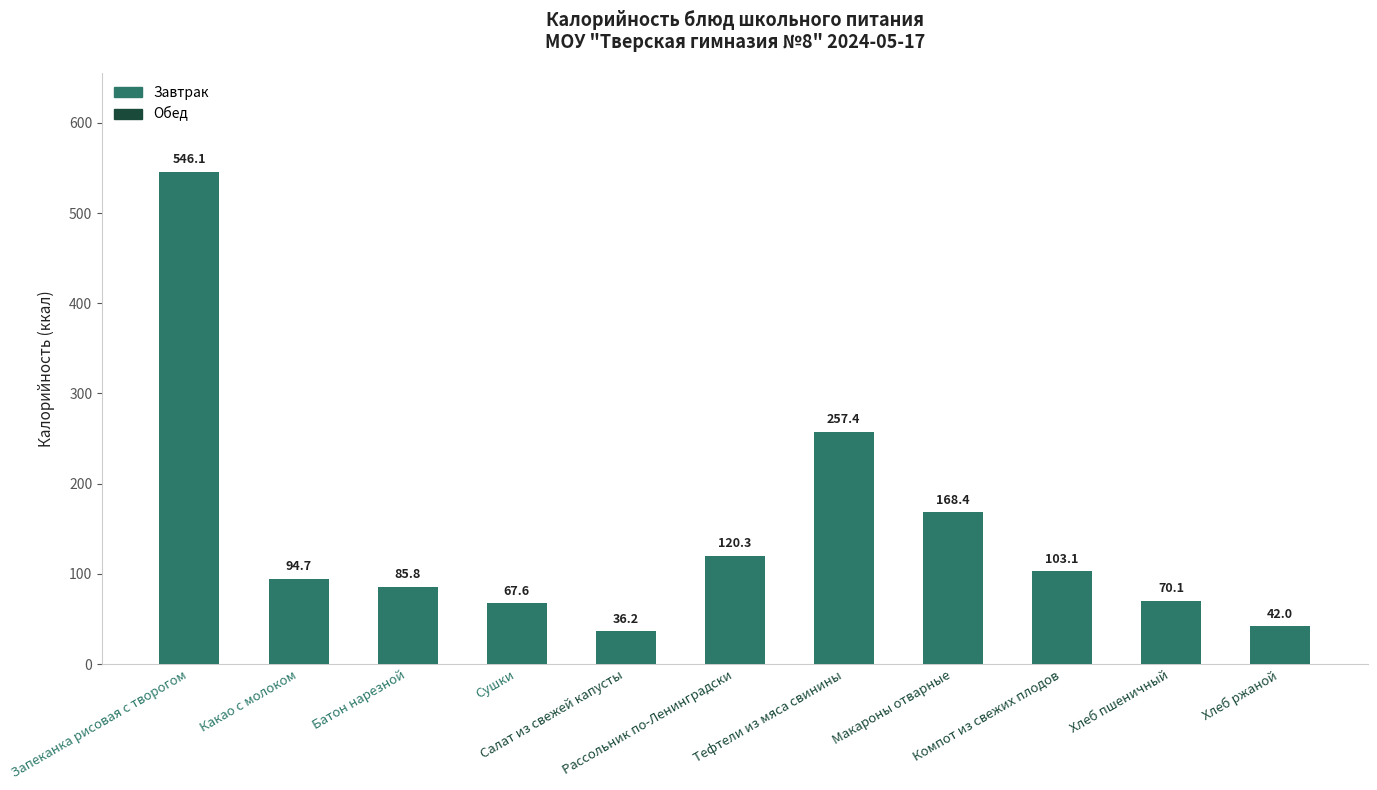

At which category does the chart reach its peak across all series?

Запеканка рисовая с творогом